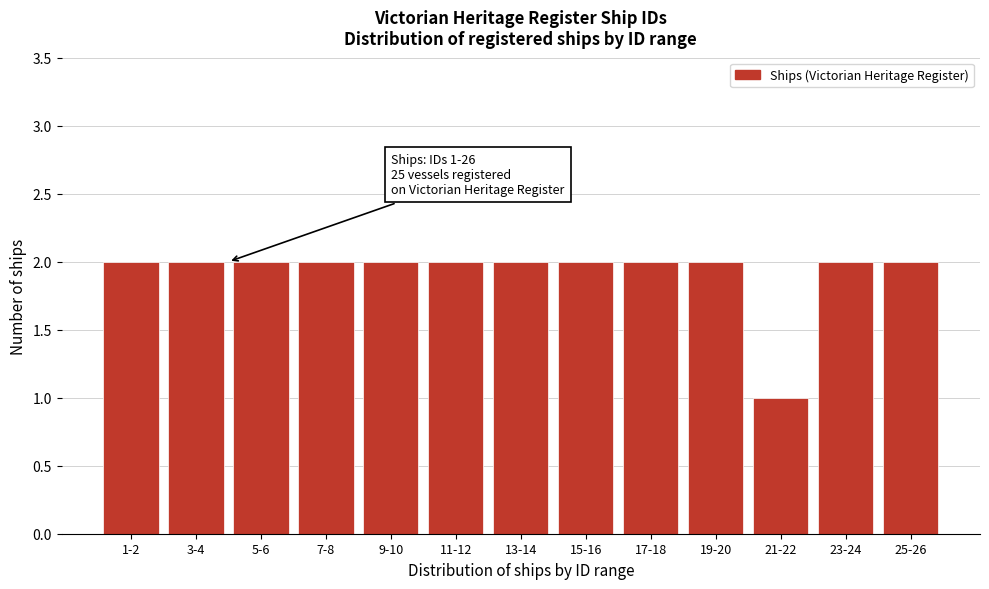

Reading left to right, list all the values displayed in this chart.

2	2	2	2	2	2	2	2	2	2	1	2	2